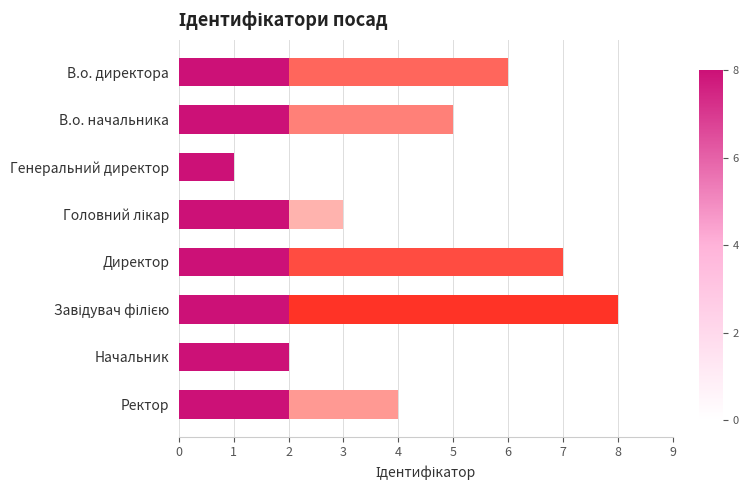

What is the smallest value displayed?

1